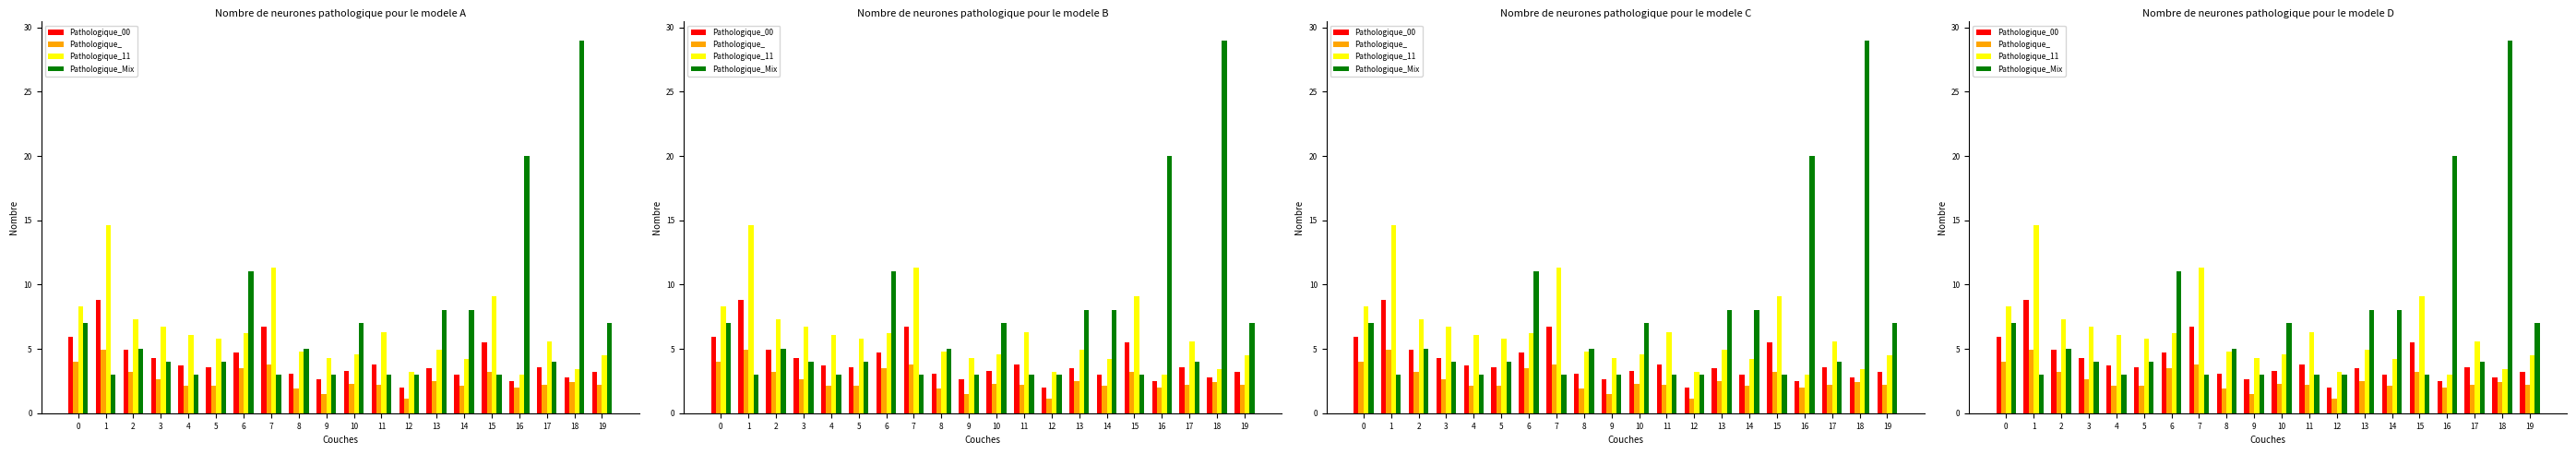

Which has a higher value, 4 or 7?

7